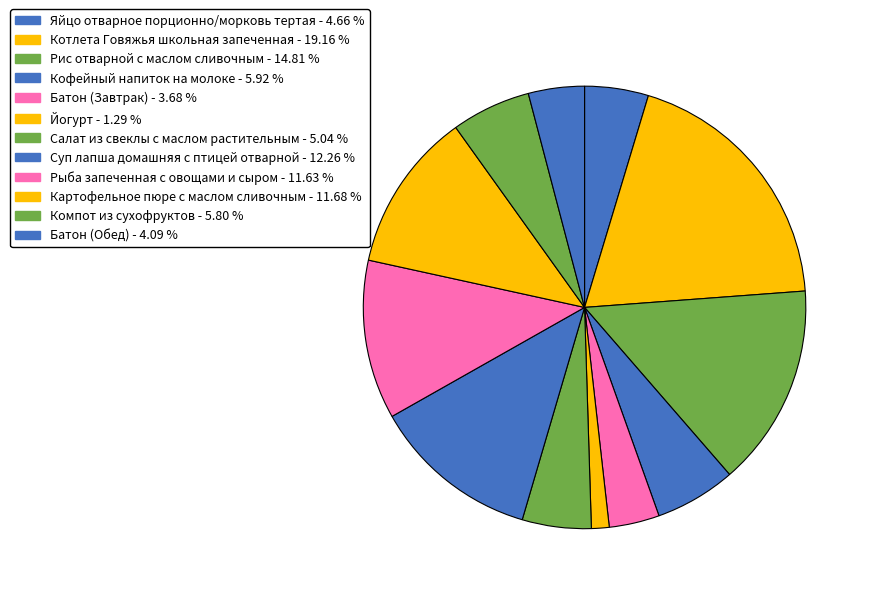

The Батон (Обед) slice represents 1% of the pie. True or false?

False